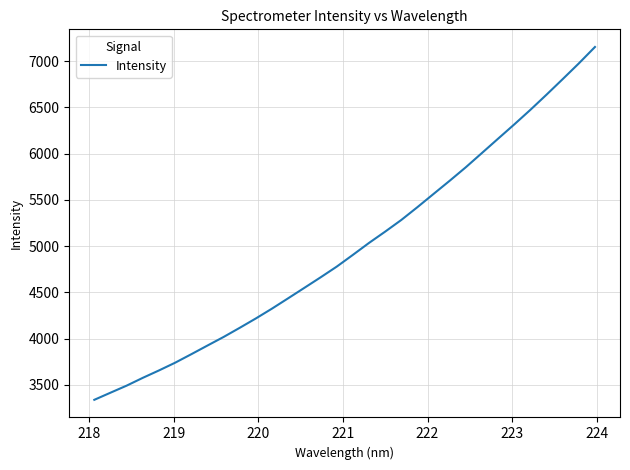

What is the greatest value displayed?

7154.1